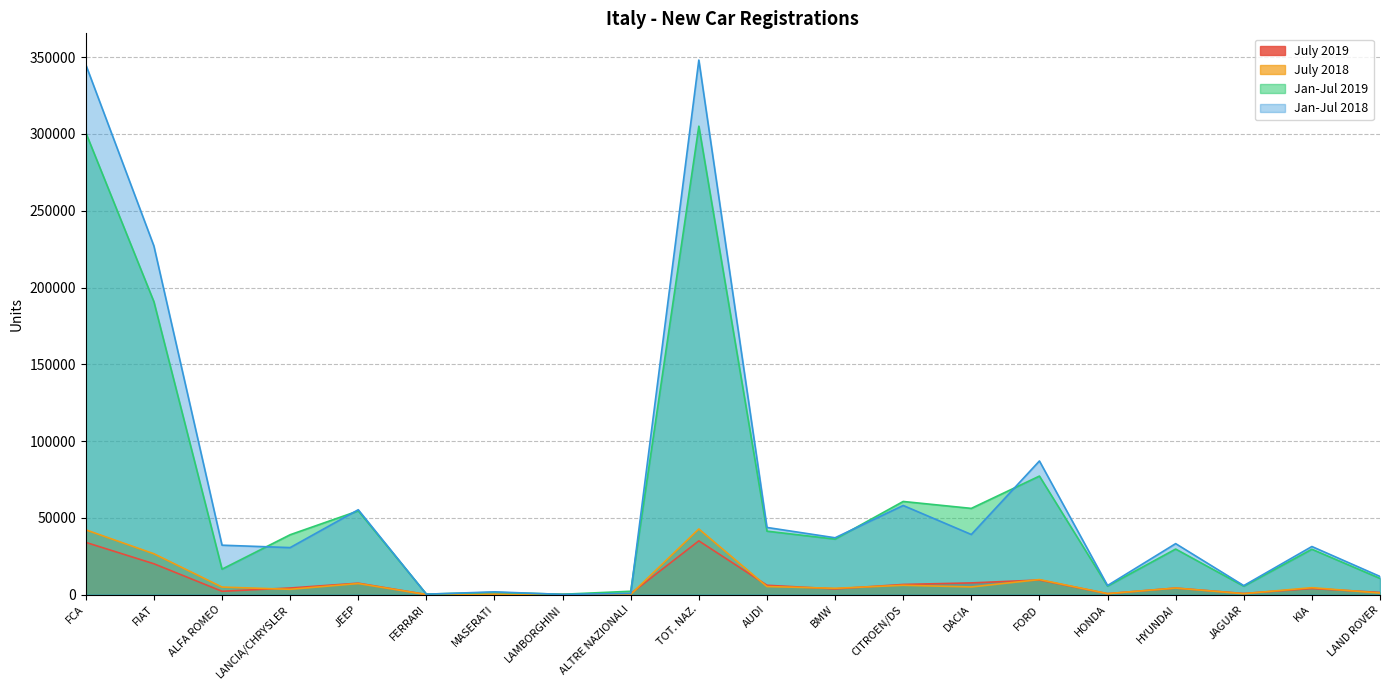

Which series has the largest range (max minus min)?

Jan-Jul 2018